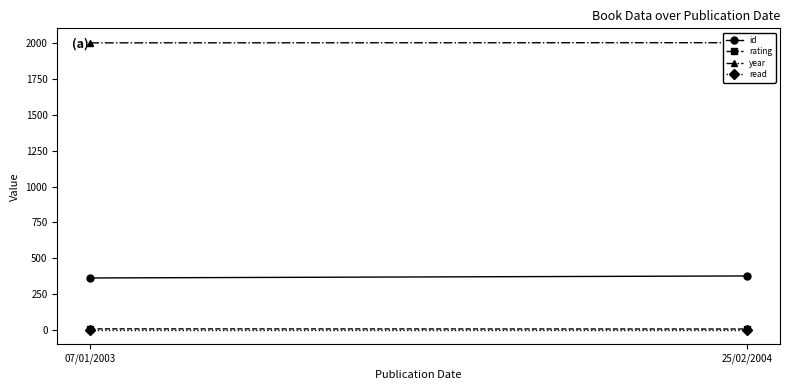

What is the label of the 1st point from the right?

25/02/2004